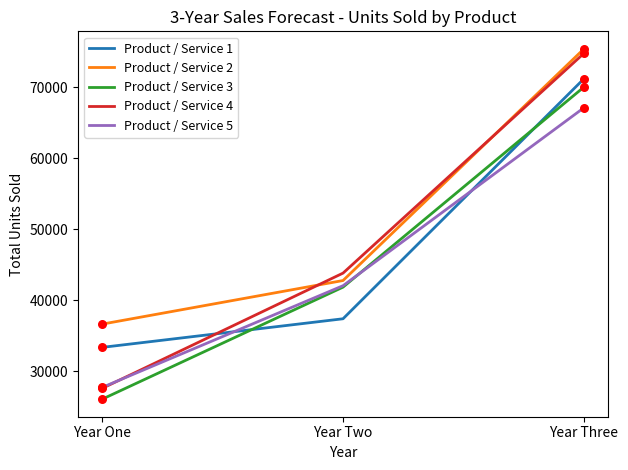

At how many categories does at least one series exceed 57923?

1